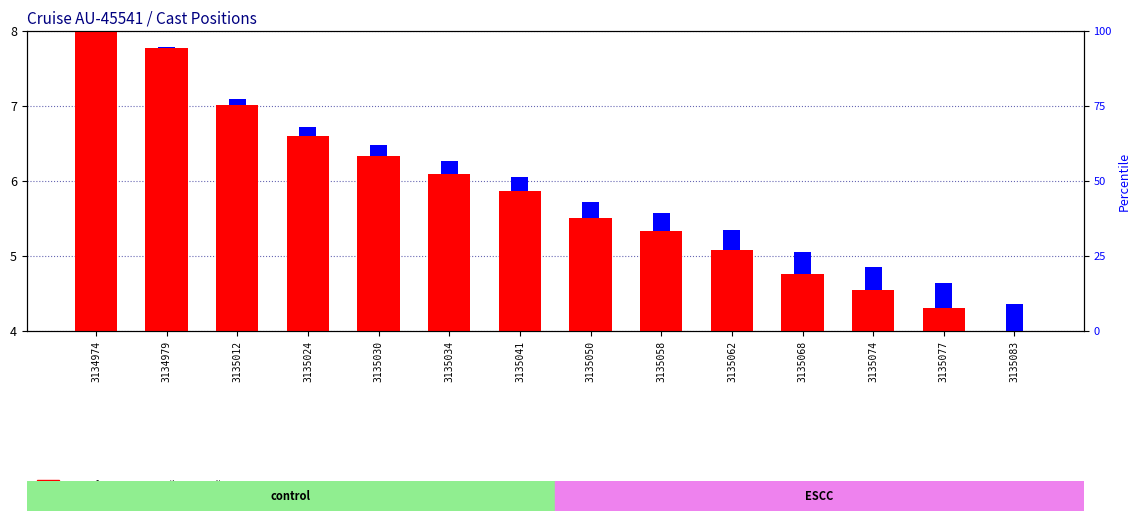

Rank the series by their average value, from lowest to highest.

percentile rank within the sample, transformed count (|latitude|)